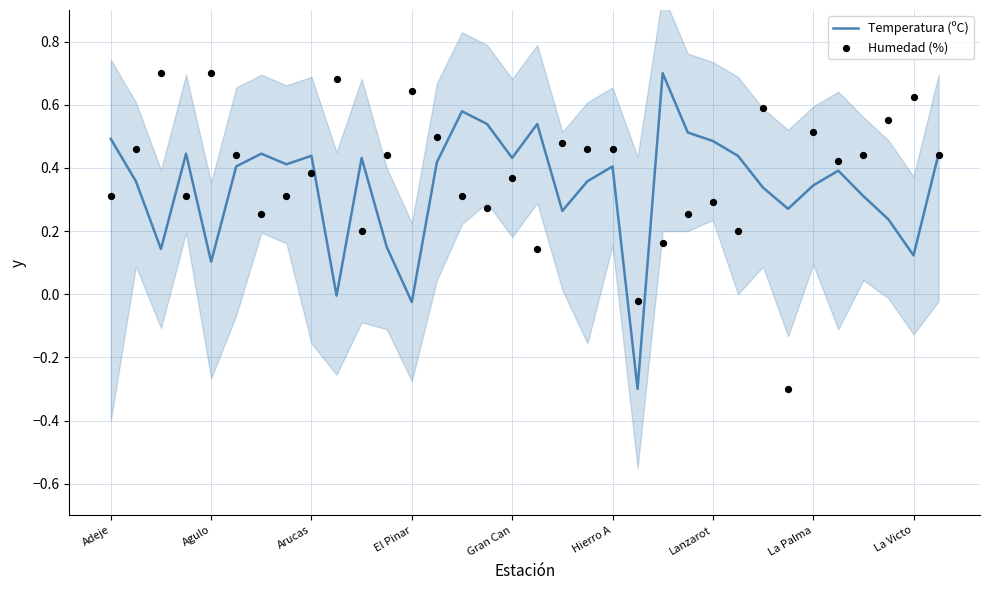

At how many categories does at least one series exceed 0?

33